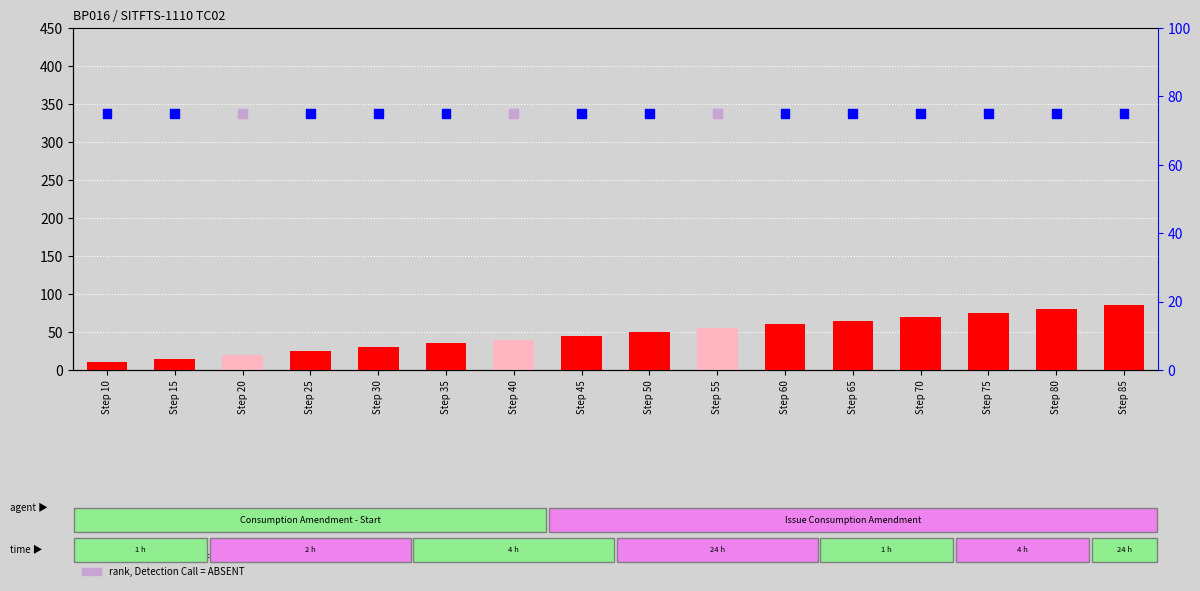

What are all the series names shown in the legend?

count, percentile rank within the sample